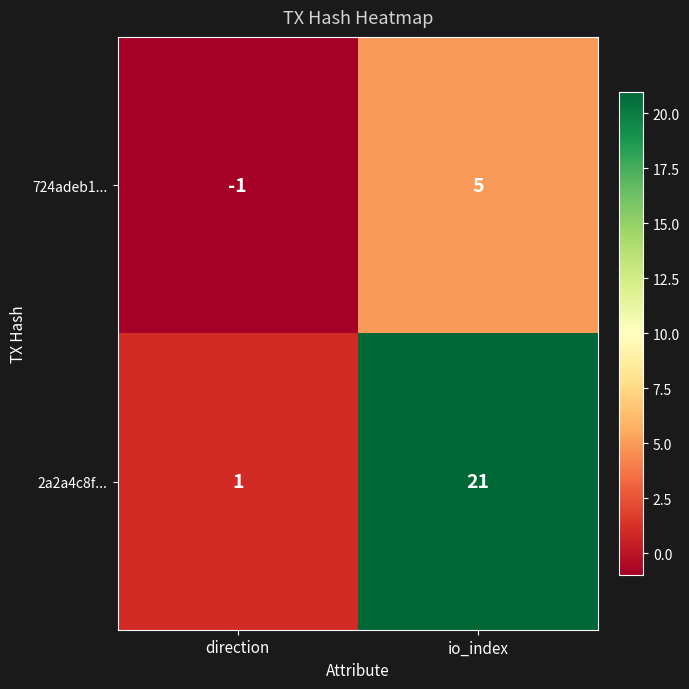

Reading left to right, list all the values displayed in this chart.

724adeb1...: -1	5
2a2a4c8f...: 1	21